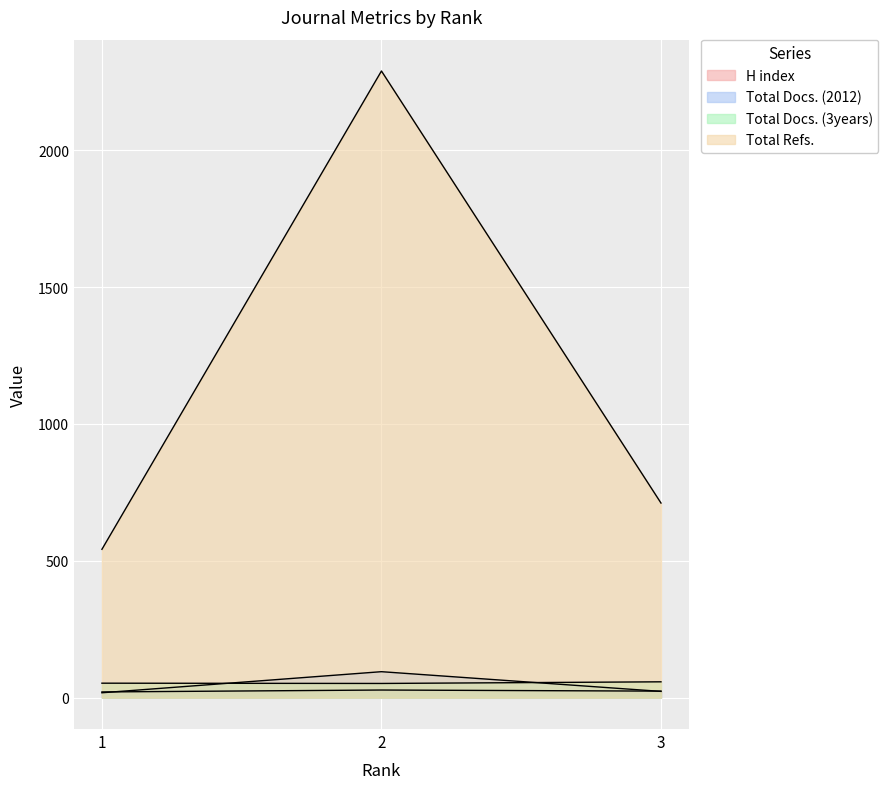

What are all the series names shown in the legend?

H index, Total Docs. (2012), Total Docs. (3years), Total Refs.